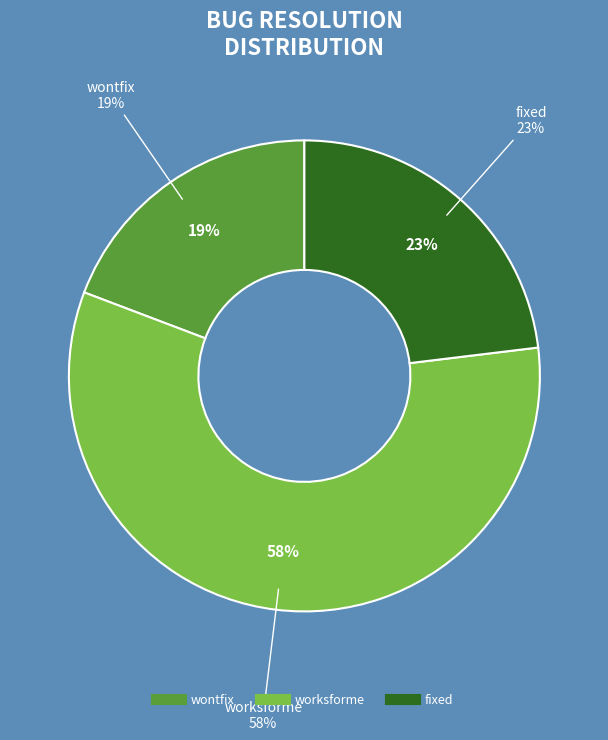

Which category has the biggest portion of the pie?

worksforme